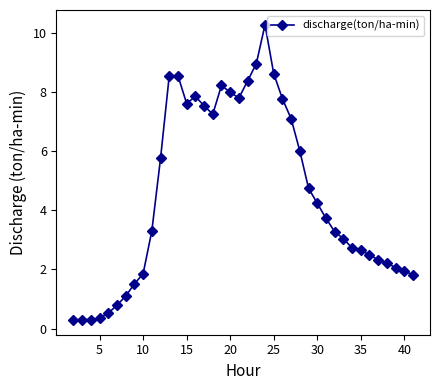

What is the difference between the second highest and minimum values?

8.7